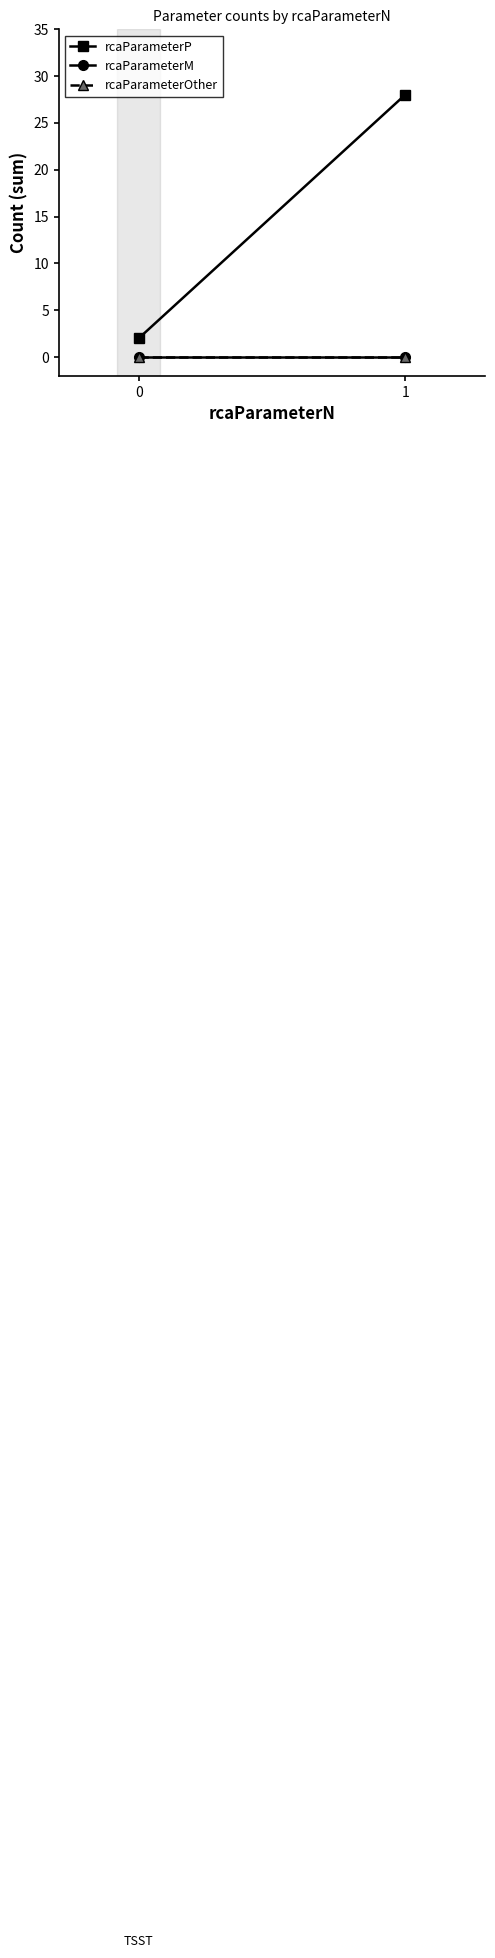

List the series in order of their peak value, lowest first.

rcaParameterM, rcaParameterOther, rcaParameterP